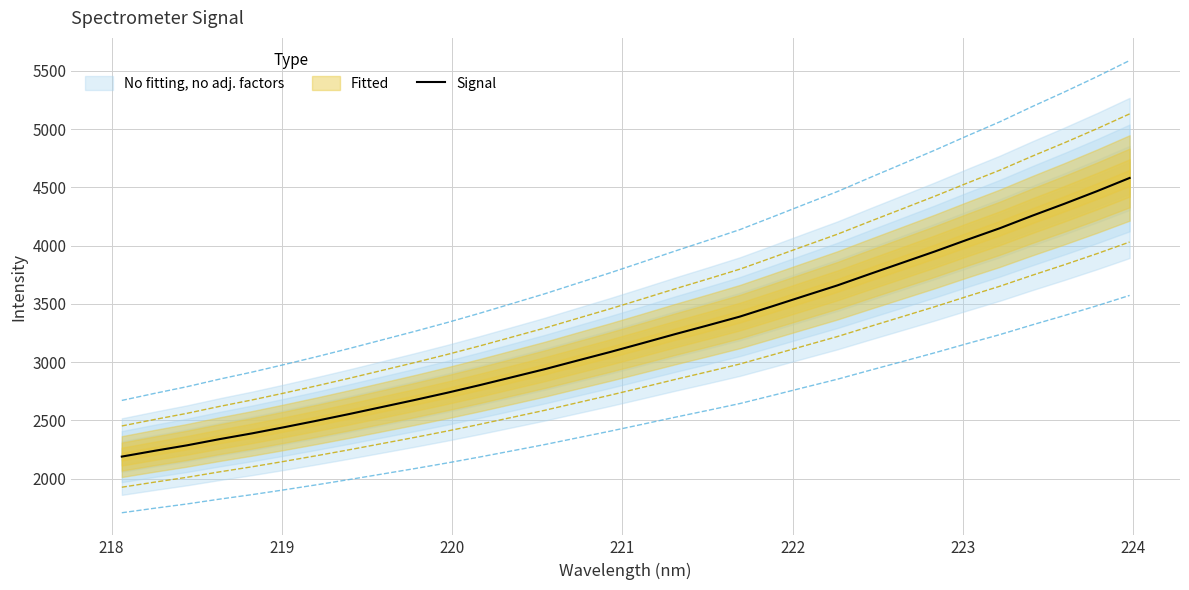

Reading left to right, transcribe all the data shown in this chart.

2189.8	2239.1	2286.3	2339.4	2388.9	2442.5	2498.0	2555.7	2615.4	2675.3	2737.5	2802.8	2871.2	2939.8	3013.3	3086.2	3162.4	3239.6	3314.3	3390.7	3479.4	3569.1	3658.2	3756.1	3852.6	3949.2	4050.2	4148.6	4256.0	4359.5	4467.2	4580.1